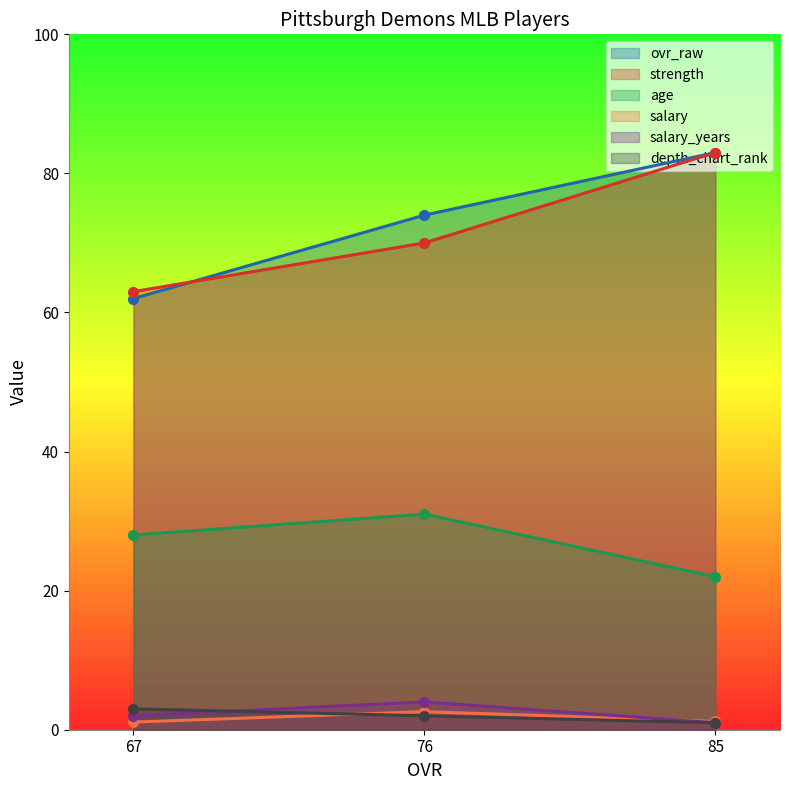

What is the approximate value of age at 76?

31.0